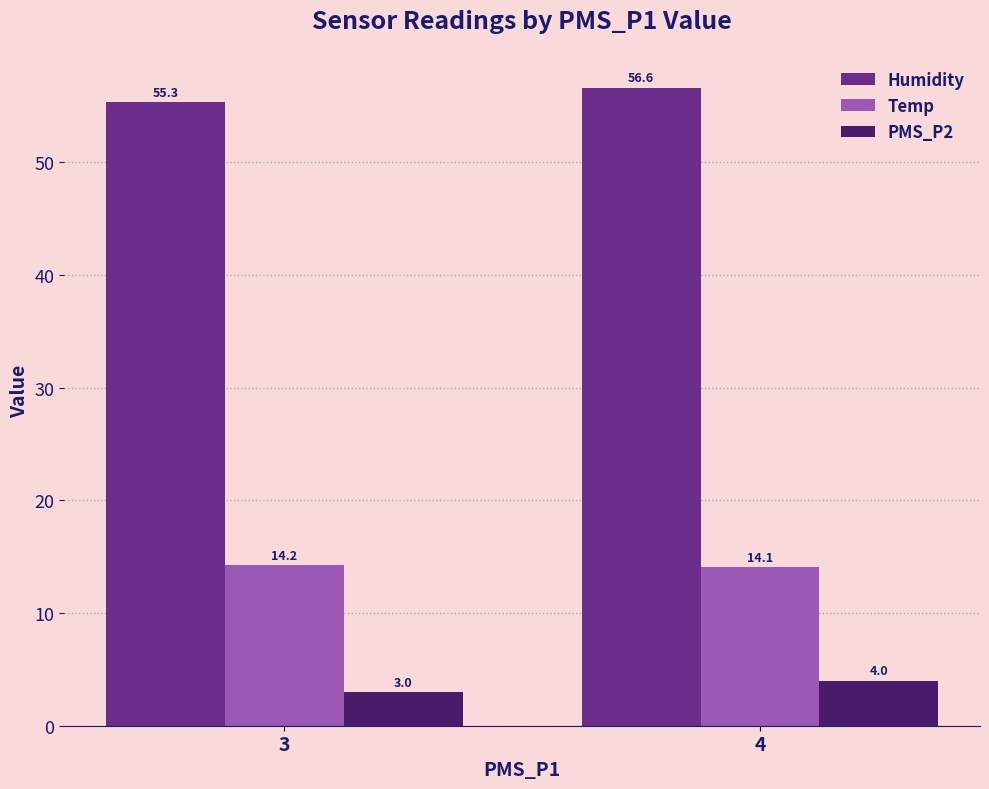

The Humidity series shows 96.6 at 3. True or false?

False